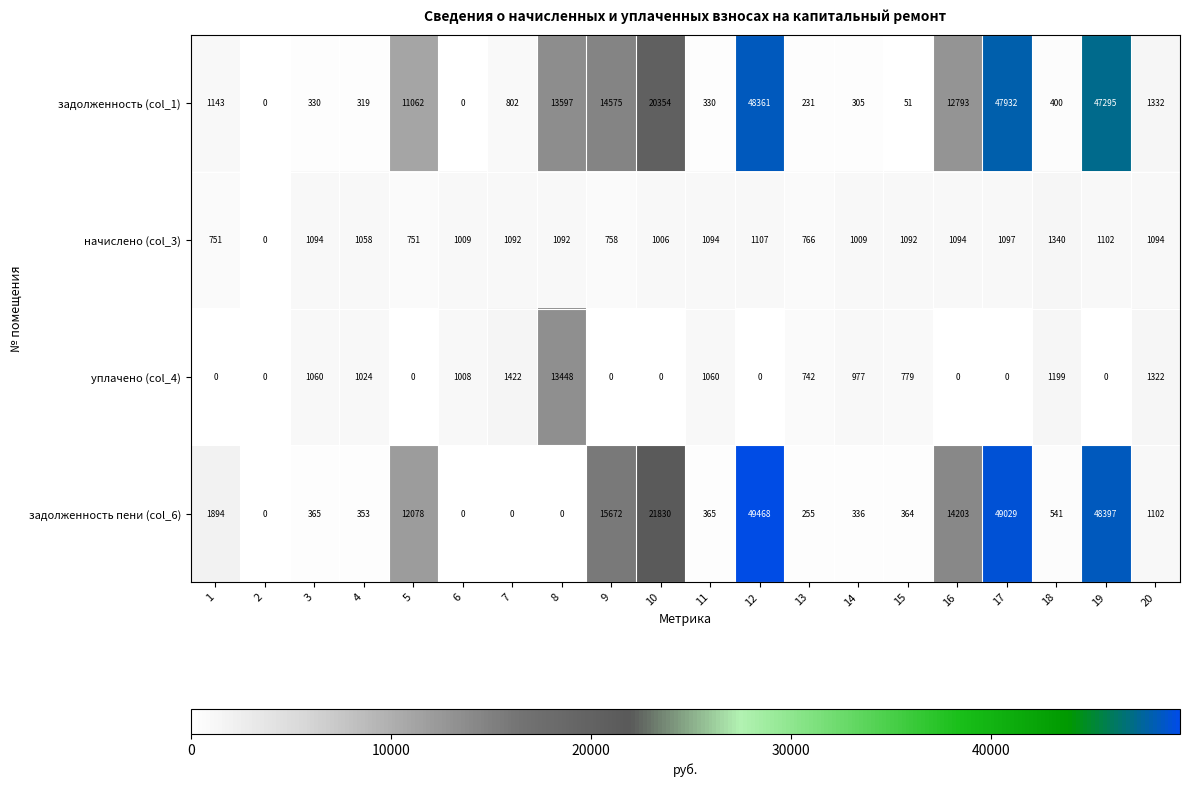

Which series has the largest range (max minus min)?

задолженность пени (col_6)